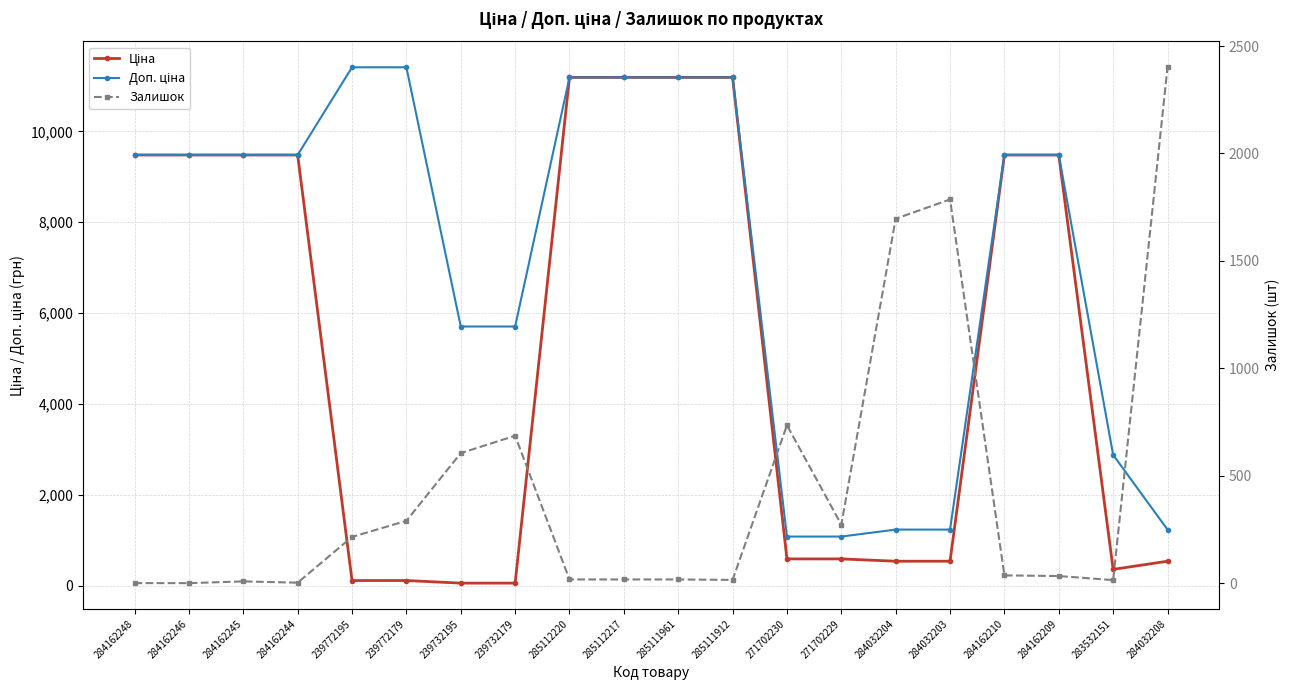

At how many categories does at least one series exceed 1485?

18